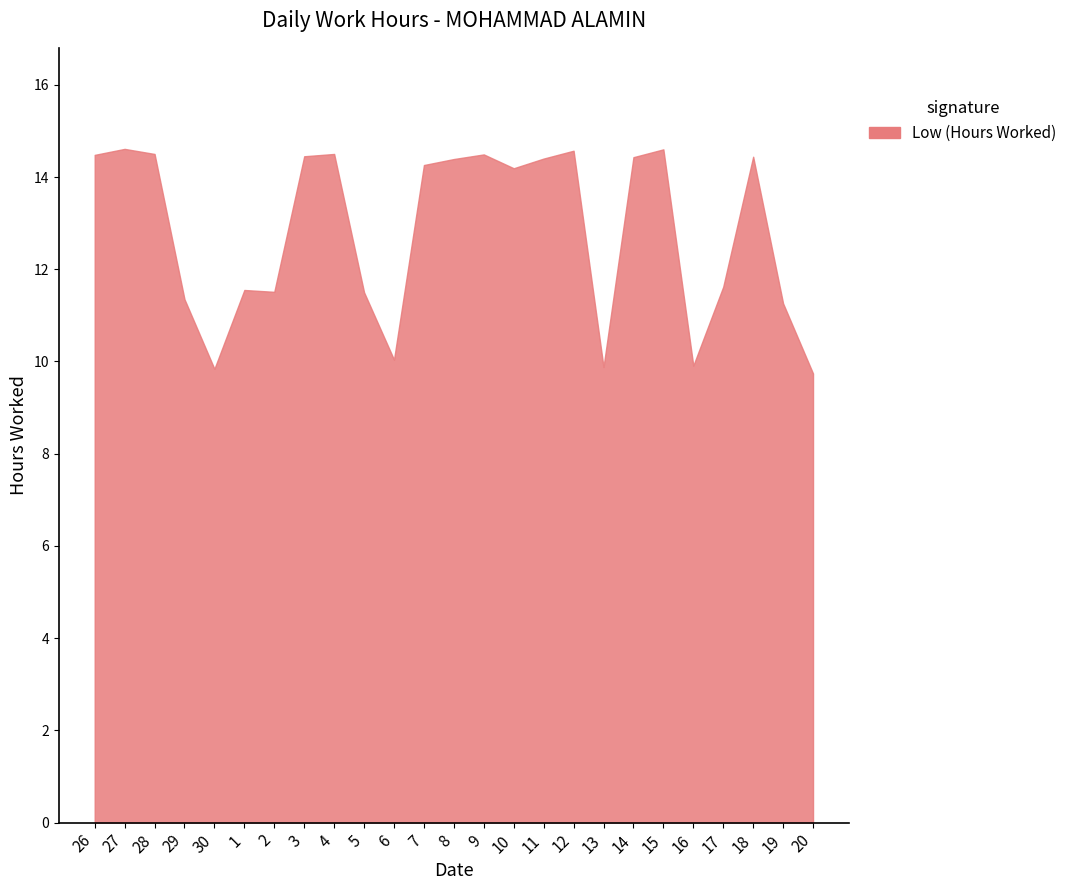

What position from the left is 11?

16